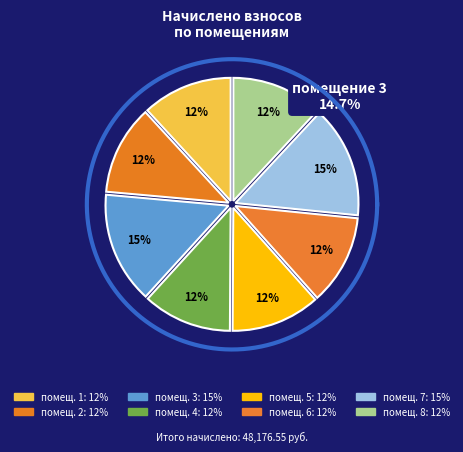

To the nearest percent, what percentage of the pie is 3?

15%